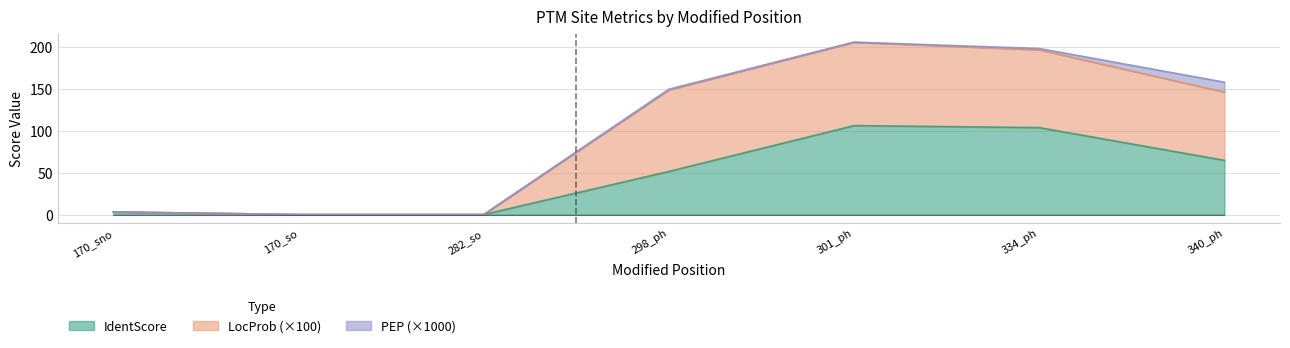

Is it true that IdentScore equals 38.8 at 340_ph?

False